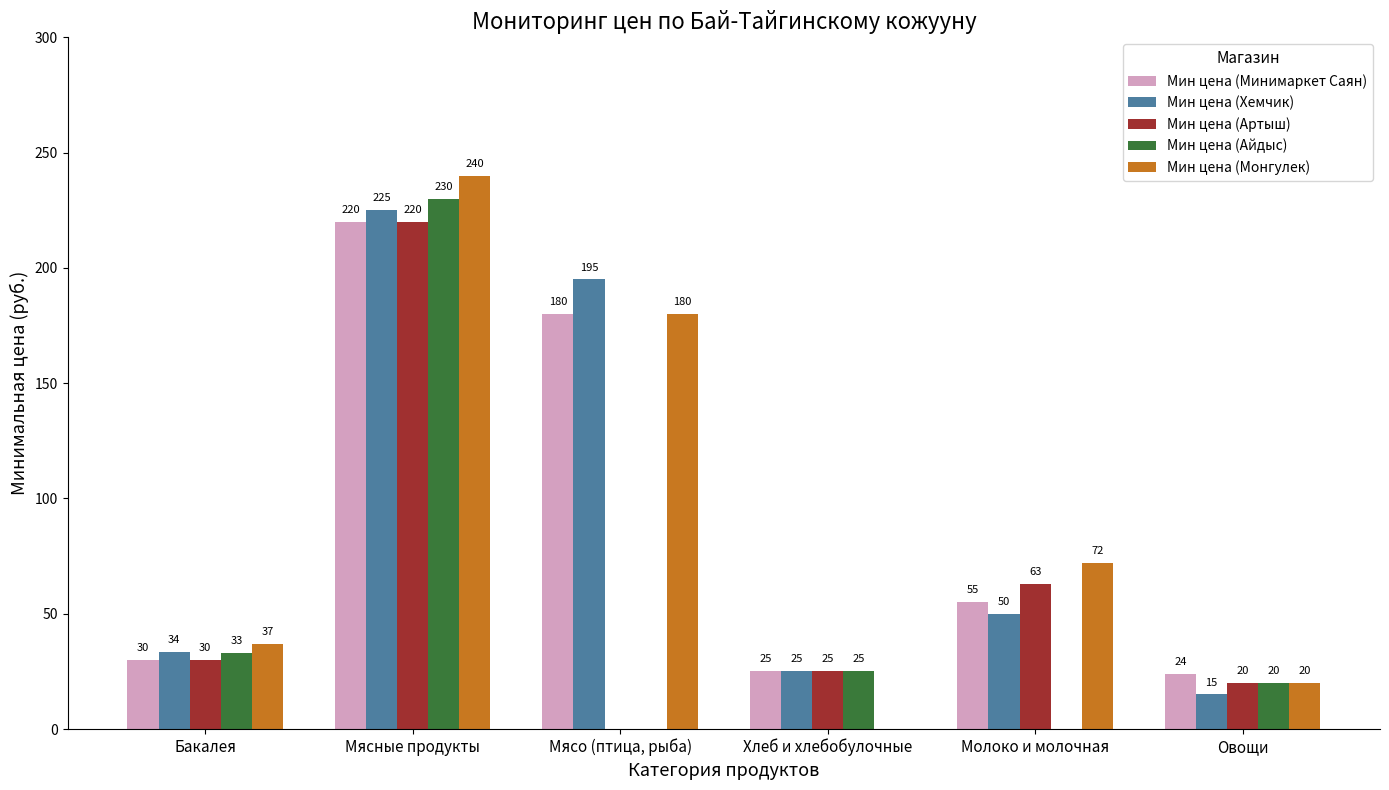

Which series has the largest total across all categories?

Мин цена (Монгулек)